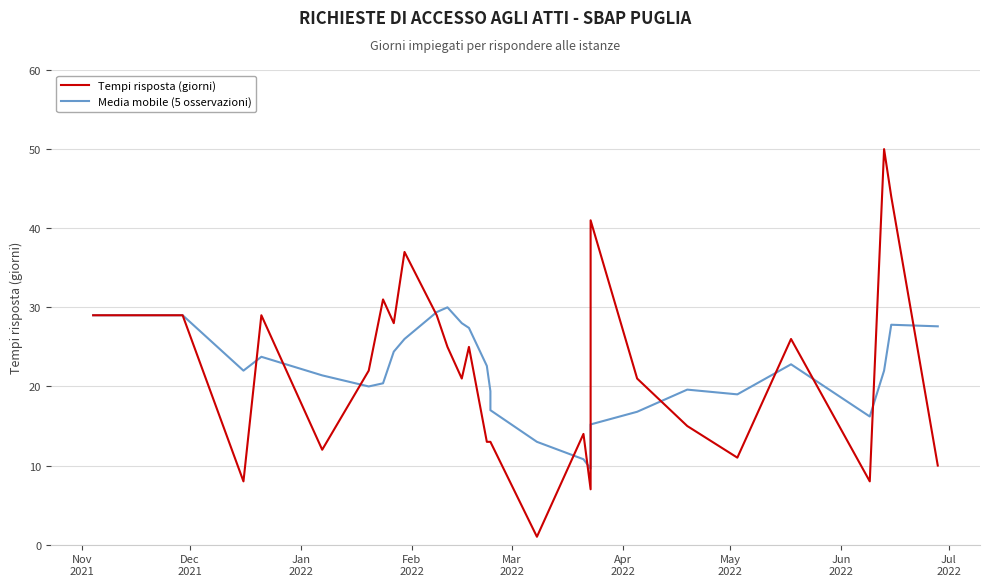

Is it true that Media mobile (5 osservazioni) equals 18.6 at 17?

False